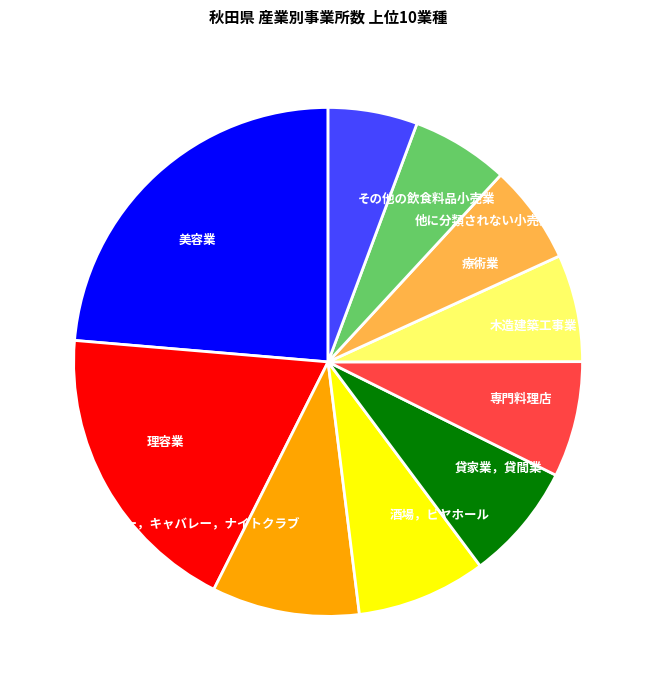

Count the number of slices in the pie.

10